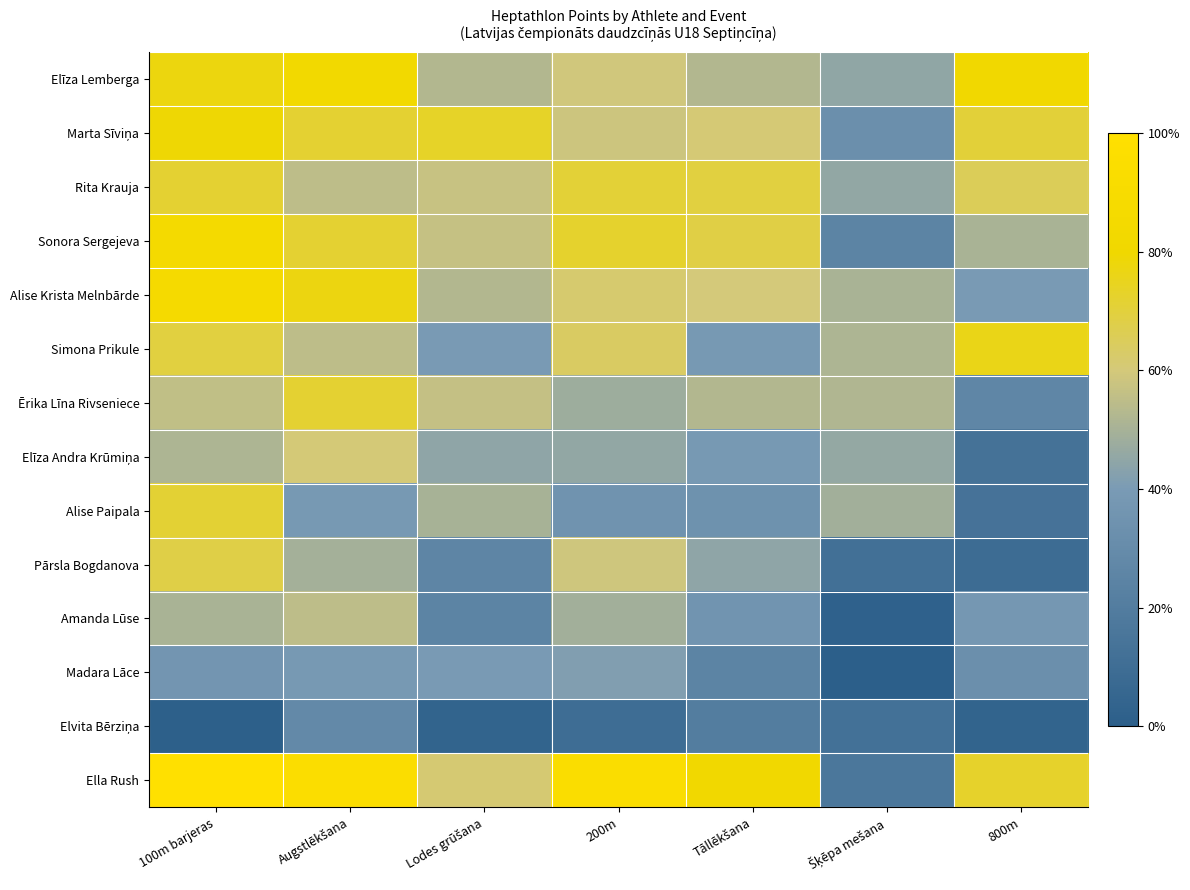

At how many categories does at least one series exceed 0?

7